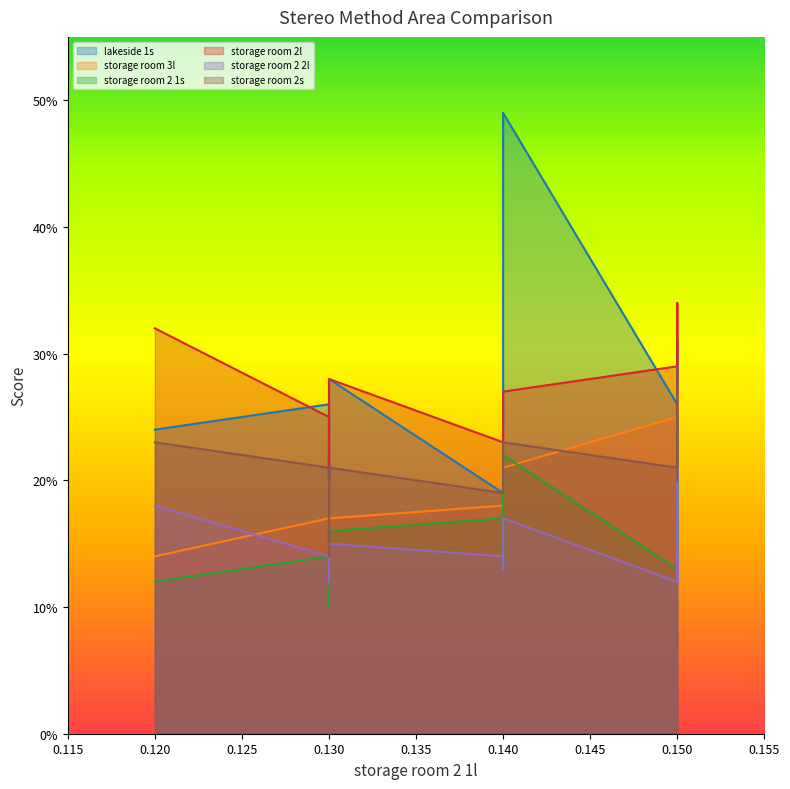

Which series has the largest range (max minus min)?

lakeside 1s